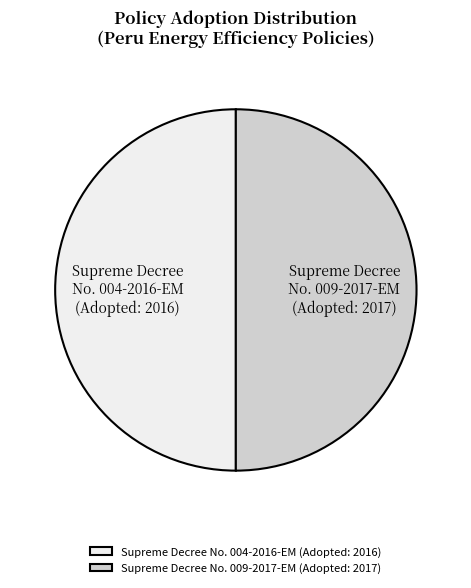

The Supreme Decree No. 009-2017-EM slice represents 50% of the pie. True or false?

True